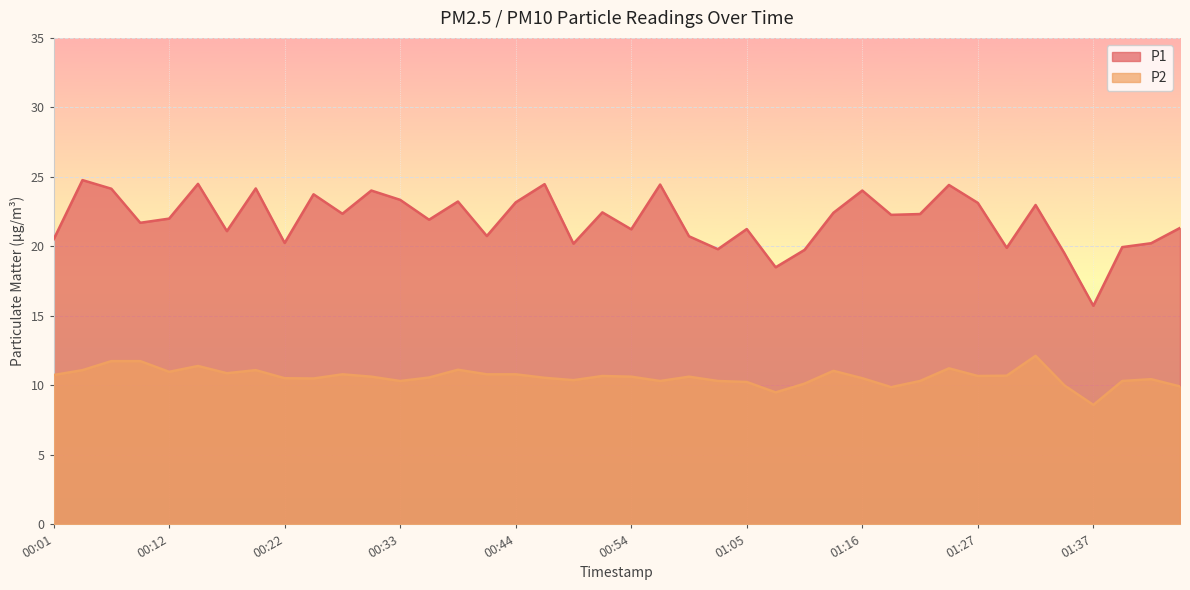

What is the difference between the maximum and minimum values in the P1 series?

9.0